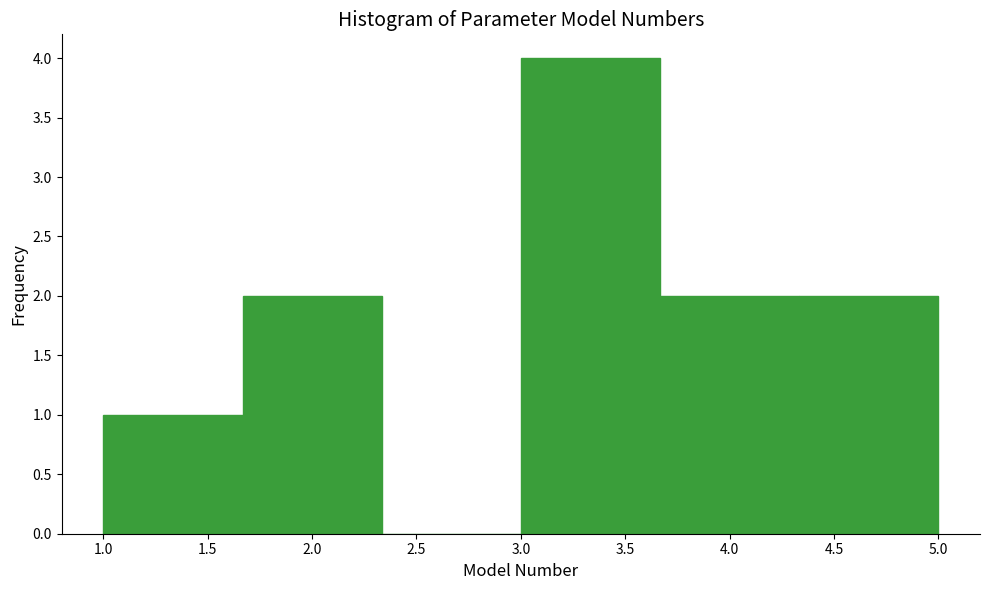

Which range on the x-axis has the tallest bar?

3.00 to 3.65